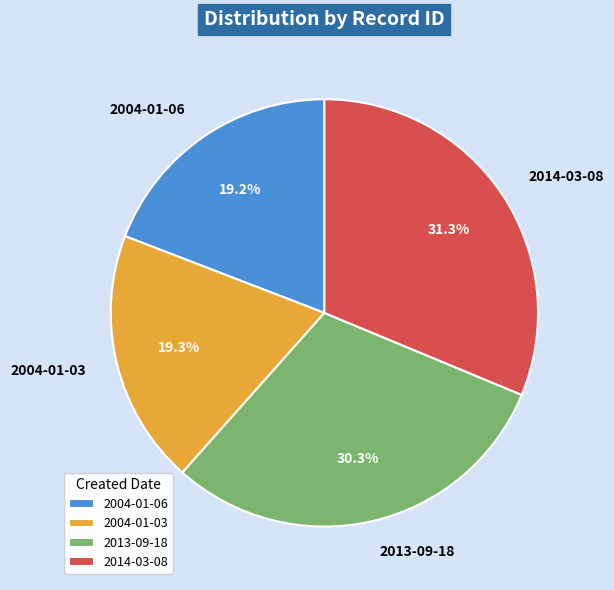

To the nearest percent, what is the combined percentage of 2014-03-08 and 2013-09-18?

62%